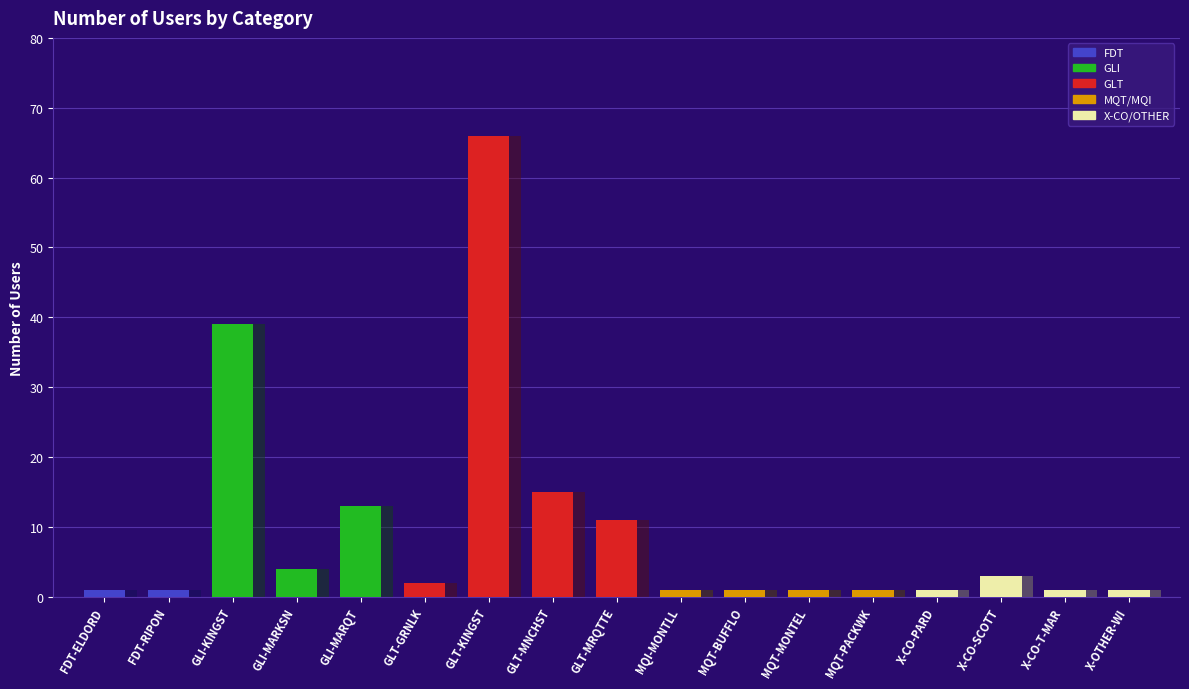

Approximately how many times larger is the value at GLT-GRNLK compared to GLI-MARKSN?

0.5